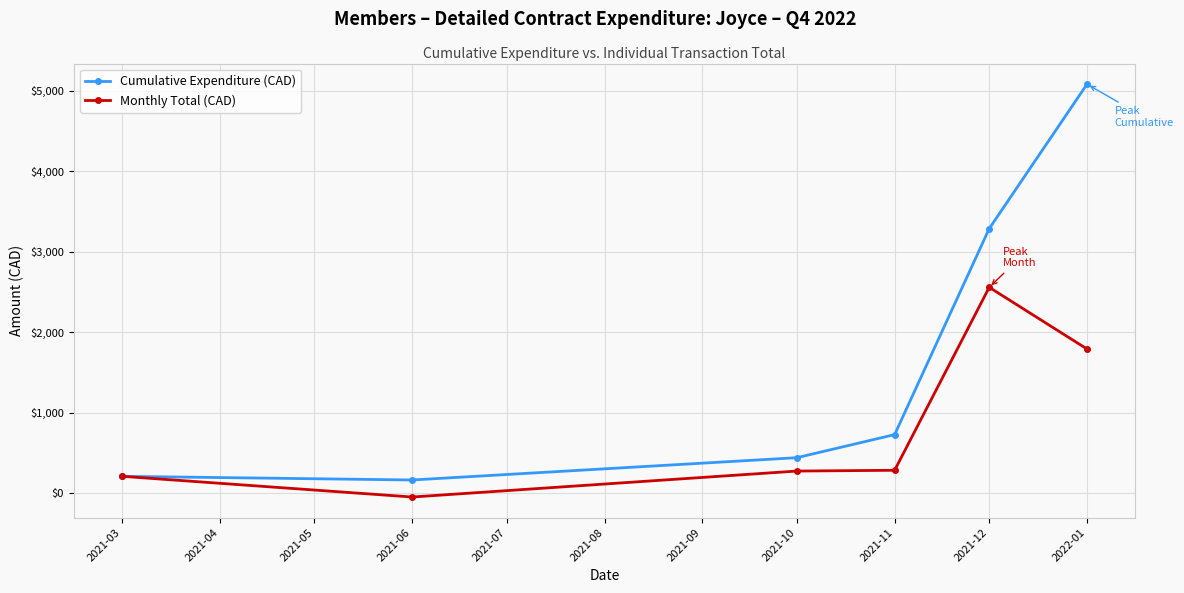

List the series in order of their overall mean, highest first.

Cumulative Expenditure (CAD), Monthly Total (CAD)